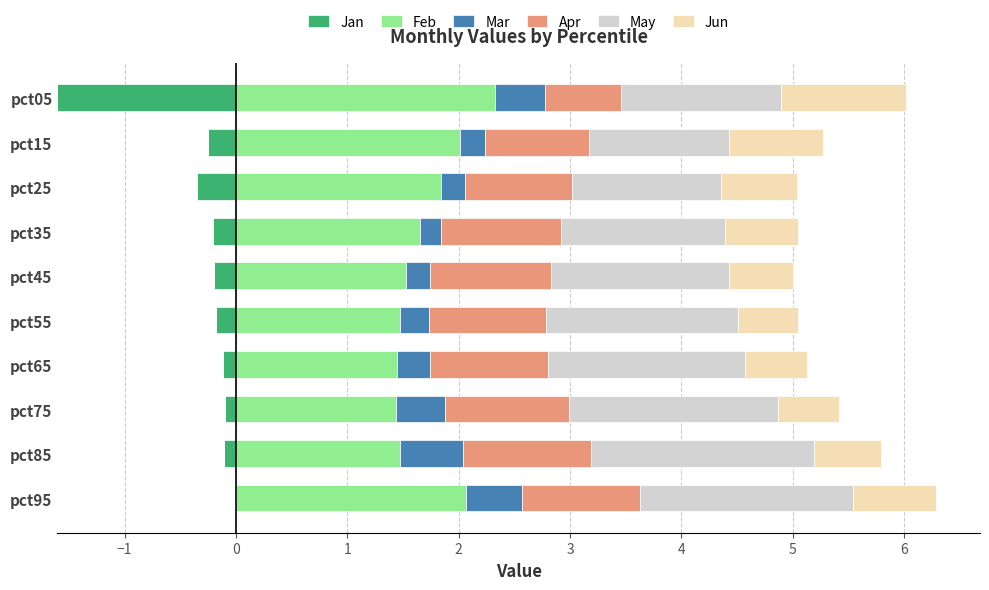

Read the May value at pct85.

2.0